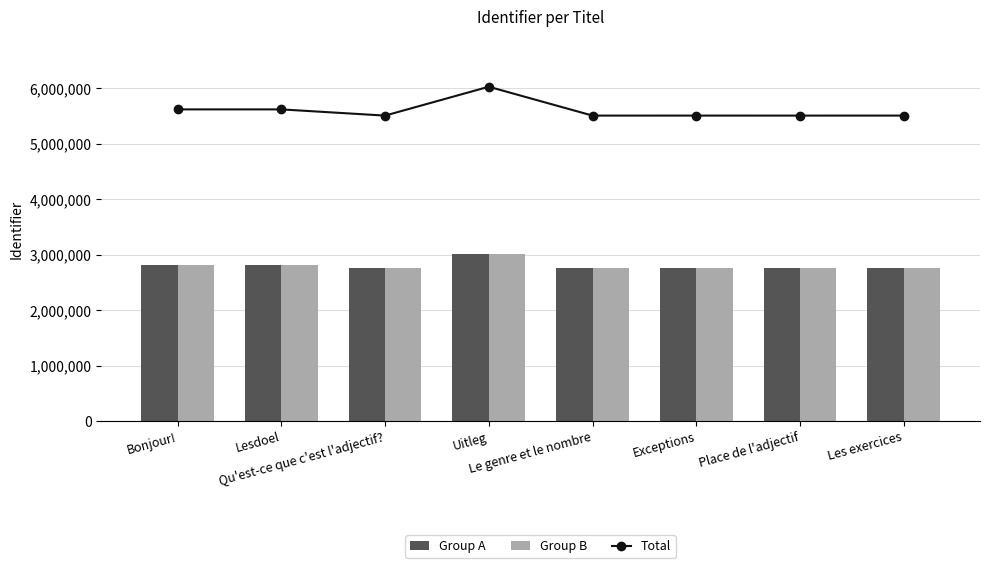

At how many categories does at least one series exceed 4412098?

8